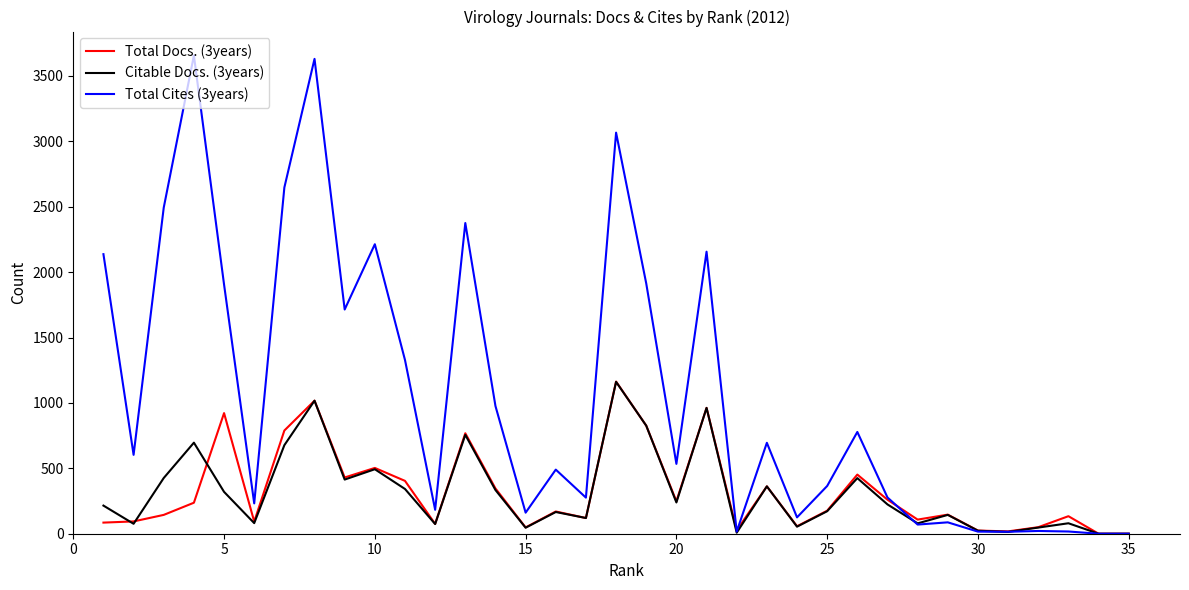

Which series has the largest total across all categories?

Total Cites (3years)